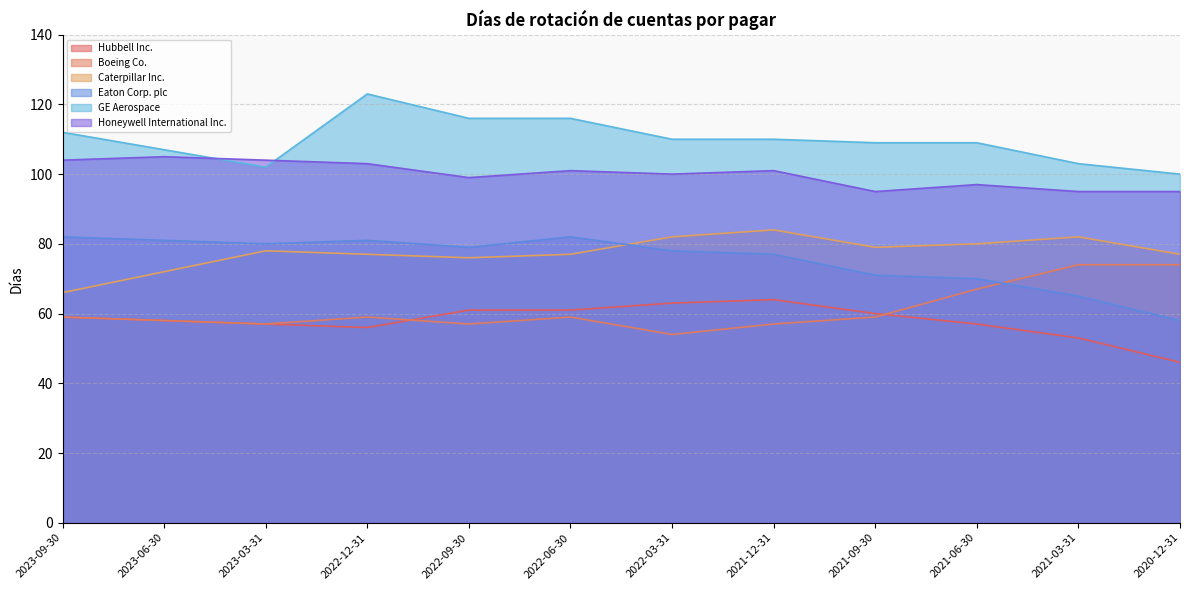

How many times do Eaton Corp. plc and Caterpillar Inc. cross each other?

1